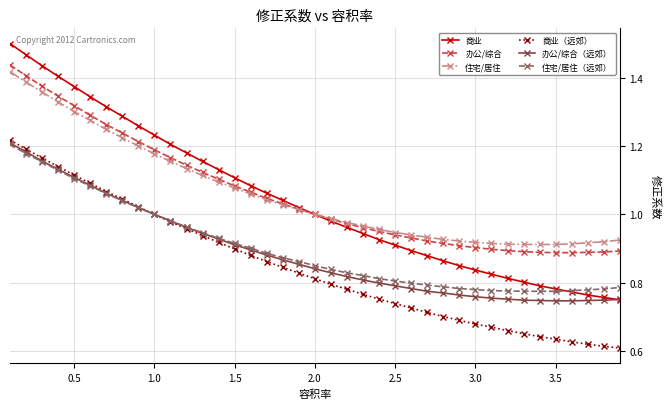

Which series has the largest range (max minus min)?

商业